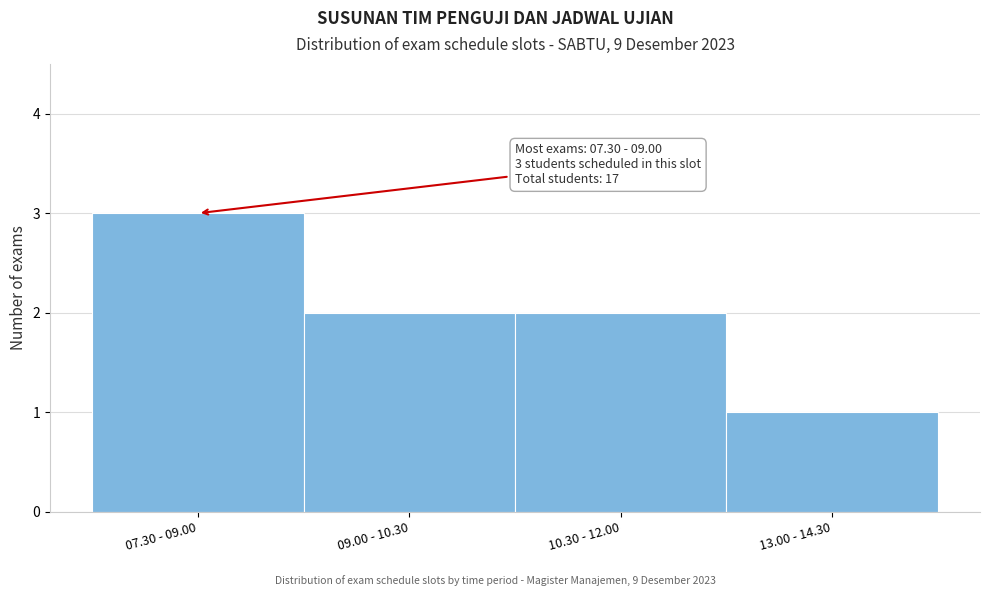

Reading left to right, what are all the values shown in this chart?

07.30 - 09.00=3	09.00 - 10.30=2	10.30 - 12.00=2	13.00 - 14.30=1